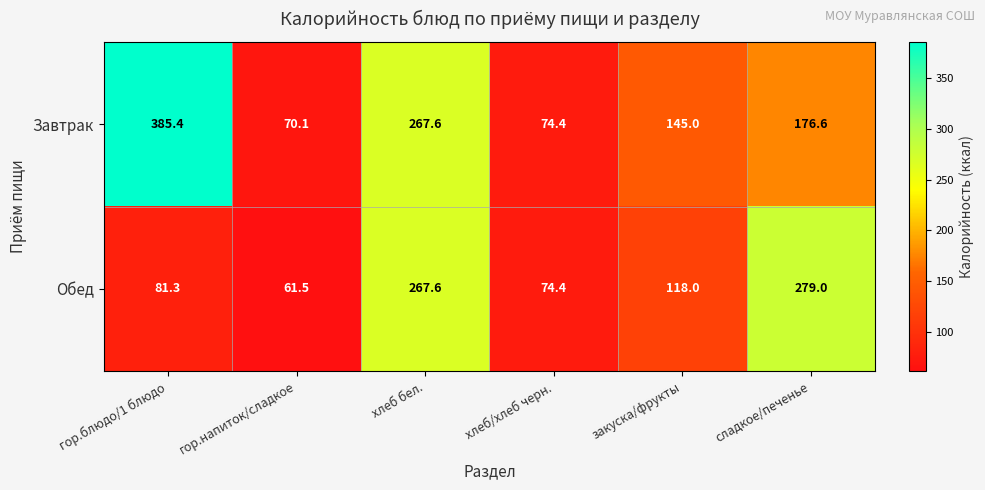

Reading left to right, transcribe all the data shown in this chart.

Завтрак: гор.блюдо/1 блюдо=385.4	гор.напиток/сладкое=70.1	хлеб бел.=267.6	хлеб/хлеб черн.=74.4	закуска/фрукты=145.0	сладкое/печенье=176.6
Обед: гор.блюдо/1 блюдо=81.3	гор.напиток/сладкое=61.5	хлеб бел.=267.6	хлеб/хлеб черн.=74.4	закуска/фрукты=118.0	сладкое/печенье=279.0